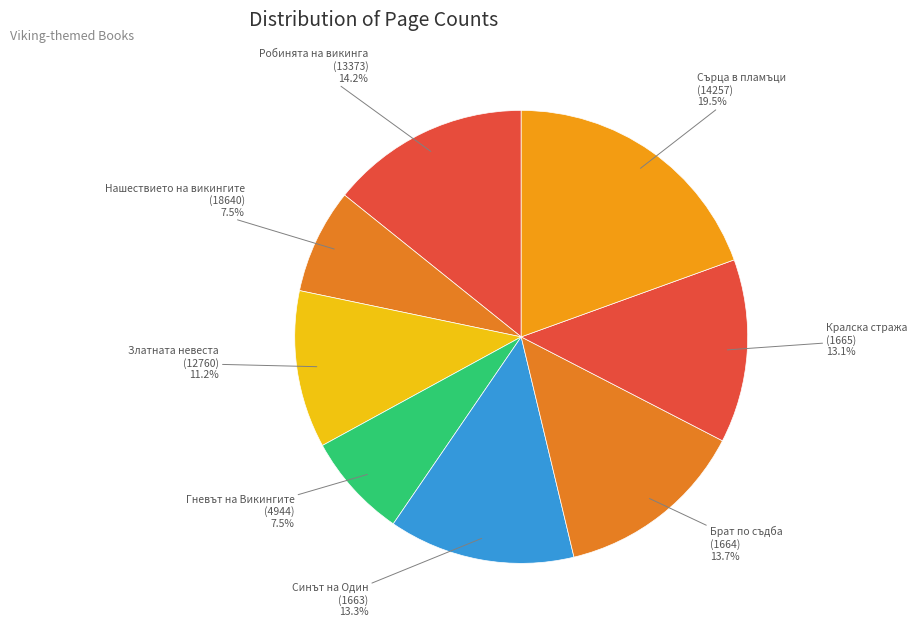

The Синът на Один (1663) slice represents 13% of the pie. True or false?

True